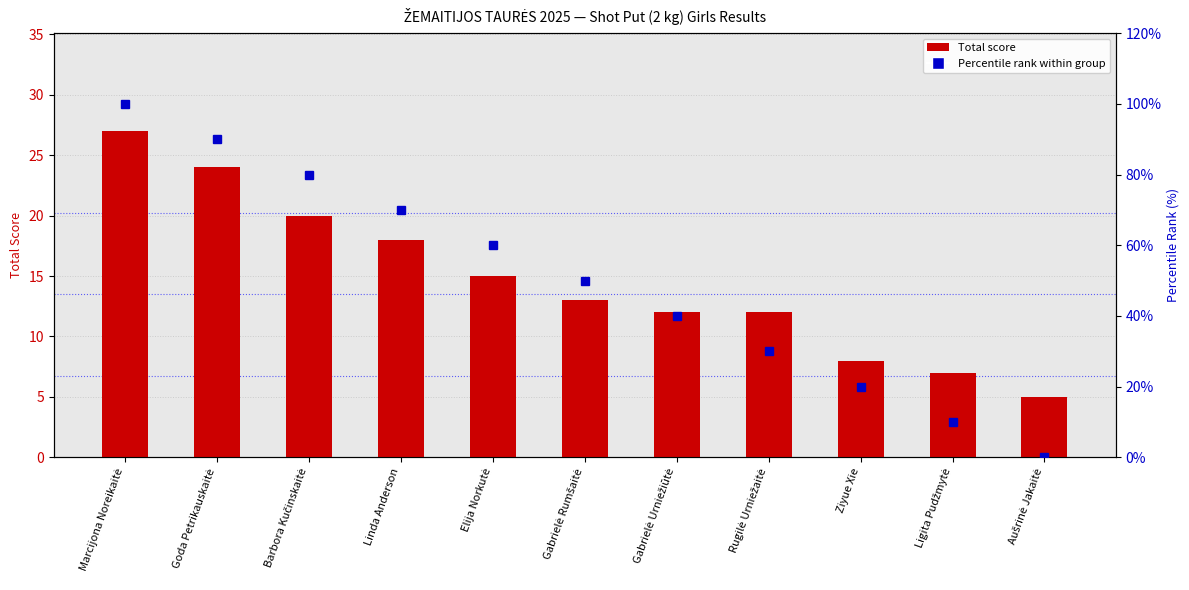

What is the label of the 1st bar from the right?

Aušrinė Jakaitė